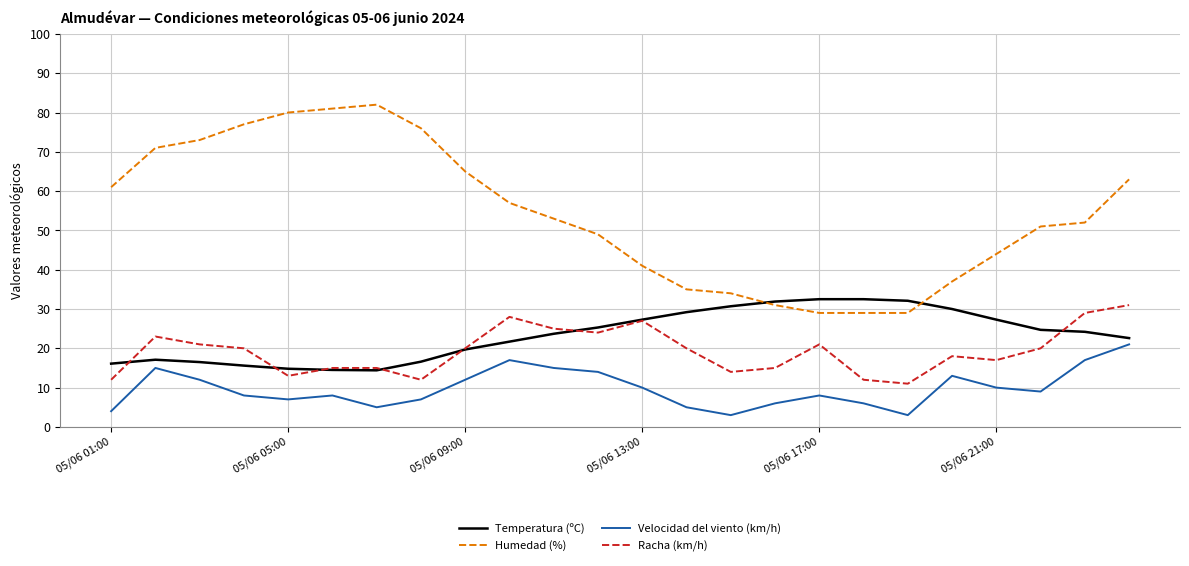

Which series has the largest total across all categories?

Humedad (%)